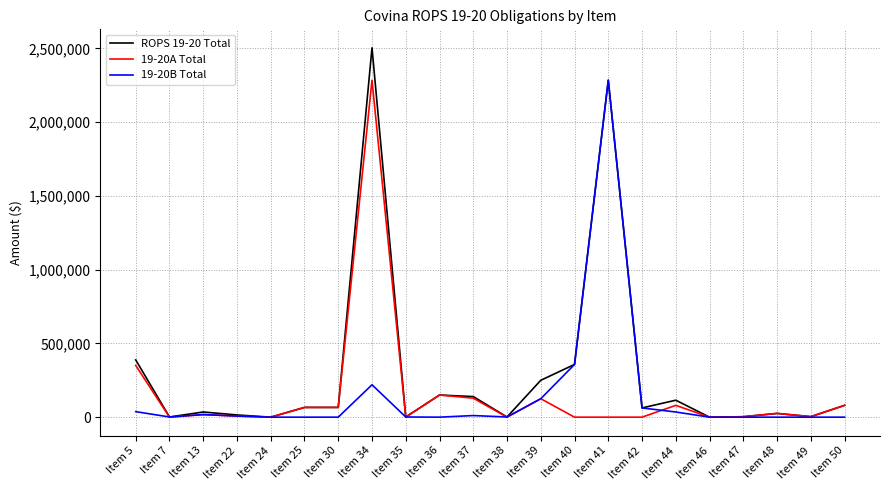

What is the sum of all 19-20A Total values?

3387884